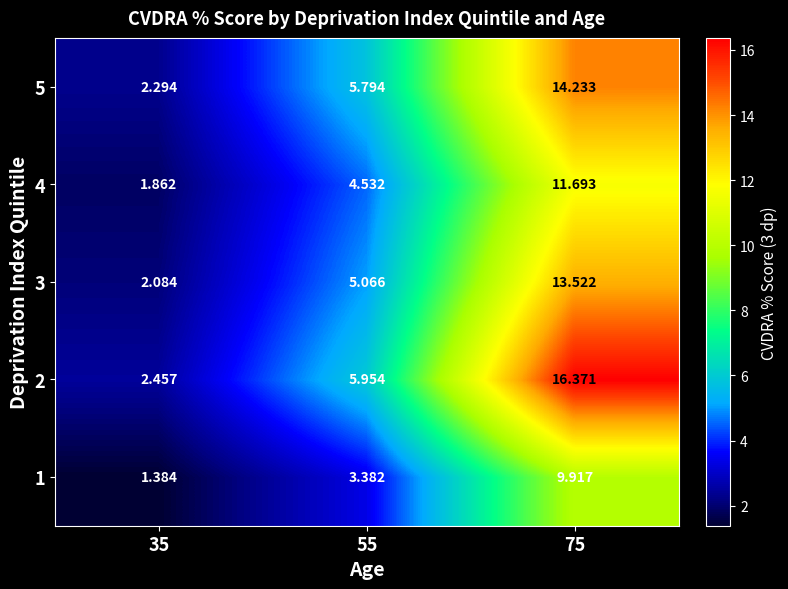

Is the value of 2 at 55 greater than the value of 5 at 55?

Yes